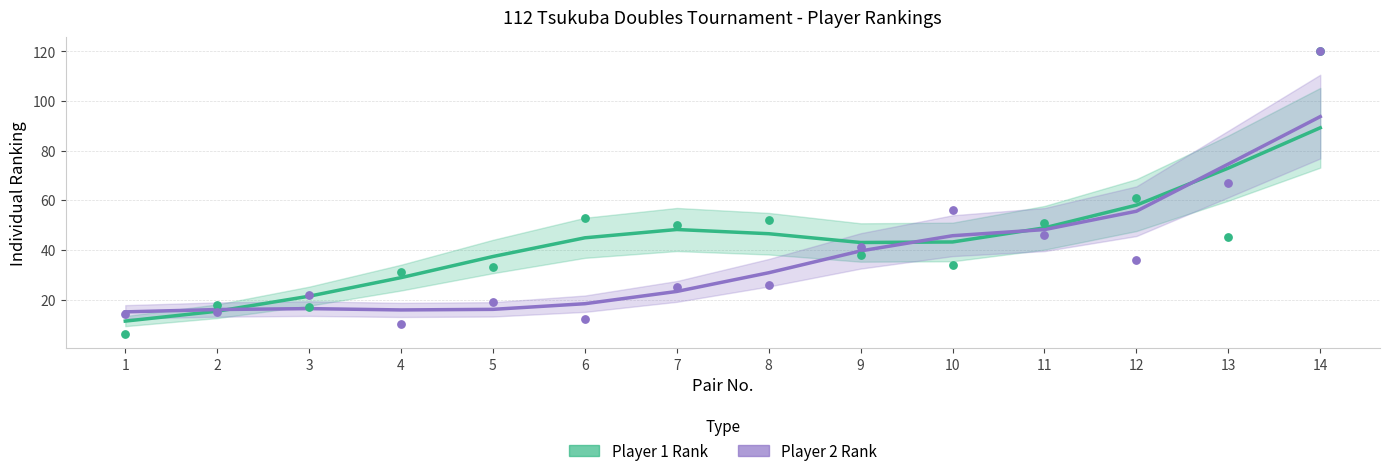

What are all the series names shown in the legend?

Player 1 Rank, Player 2 Rank